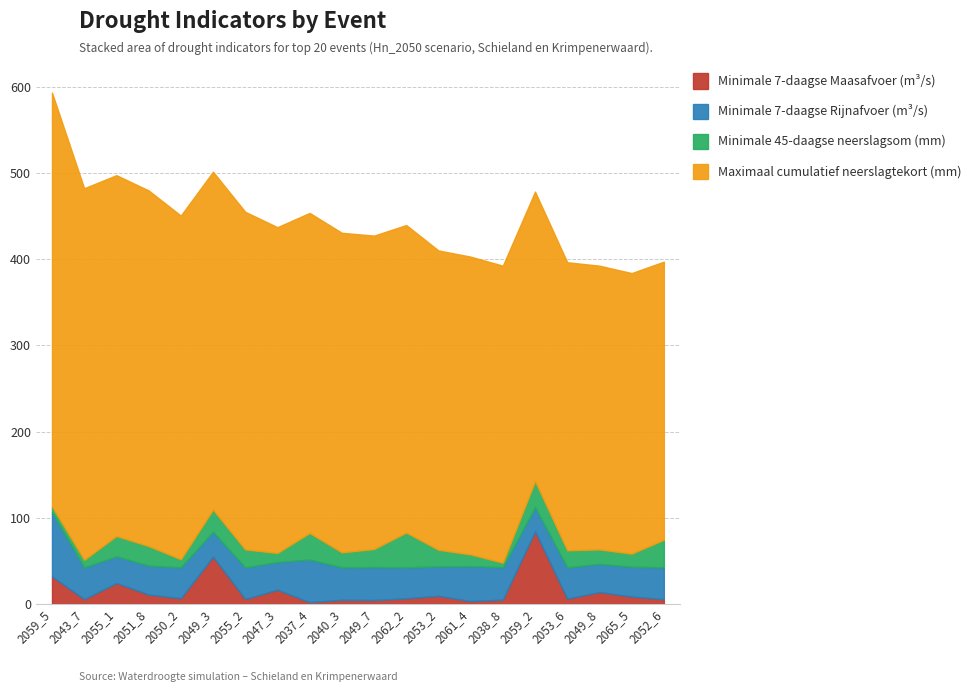

Which category has the lowest value in the Minimale 7-daagse Rijnafvoer (m³/s) series?

2059_2